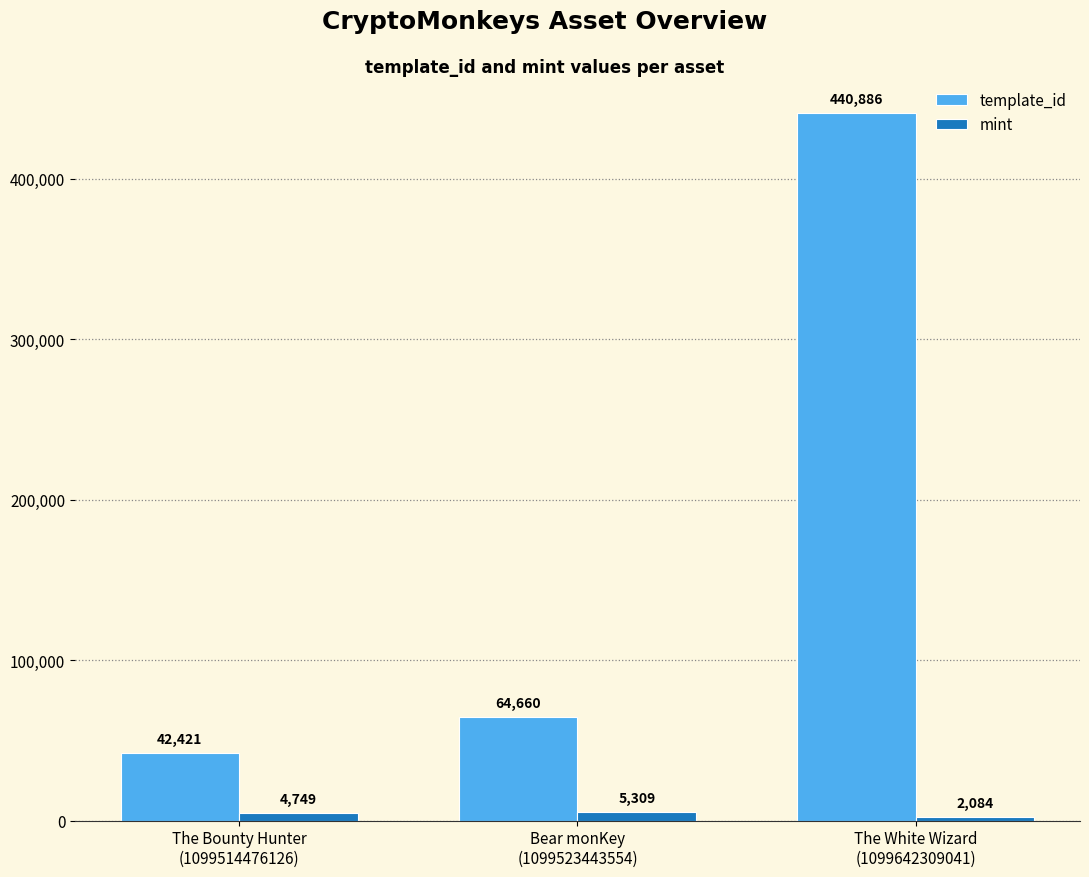

Reading left to right, extract all data points from this chart.

template_id: 42421	64660	440886
mint: 4749	5309	2084